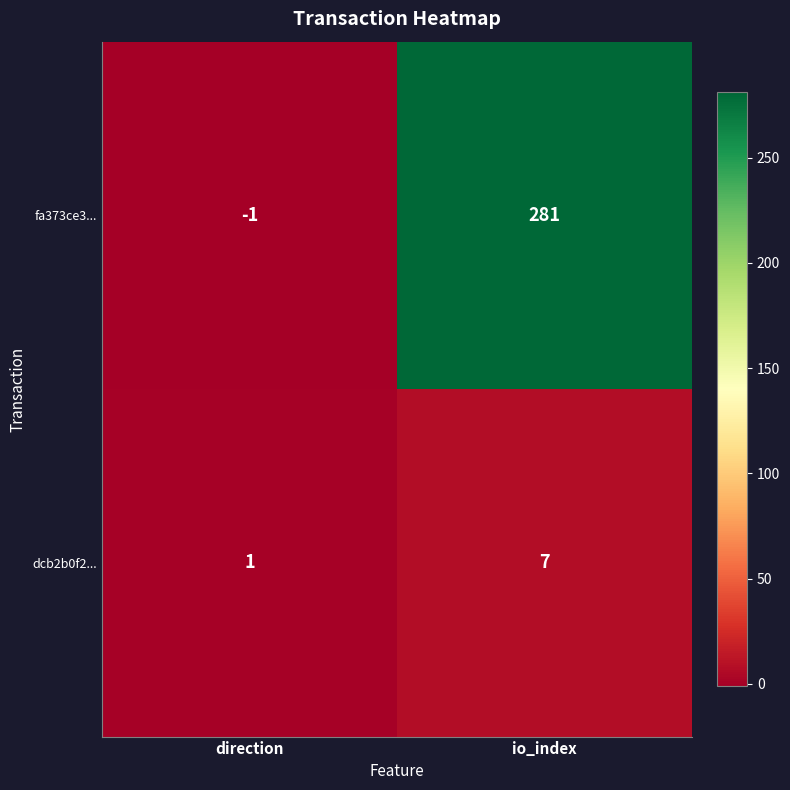

Which series has the largest total across all categories?

fa373ce3...